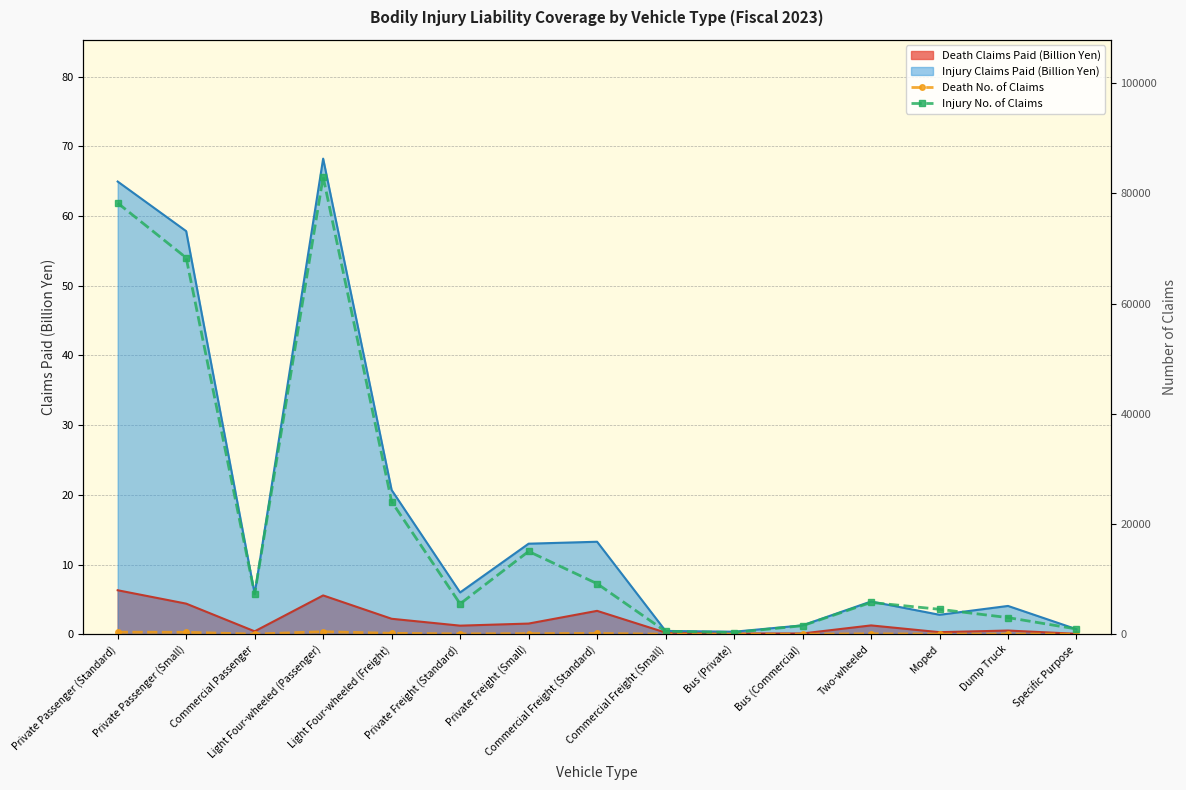

Which series changed the most between Private Freight (Small) and Dump Truck?

Injury No. of Claims